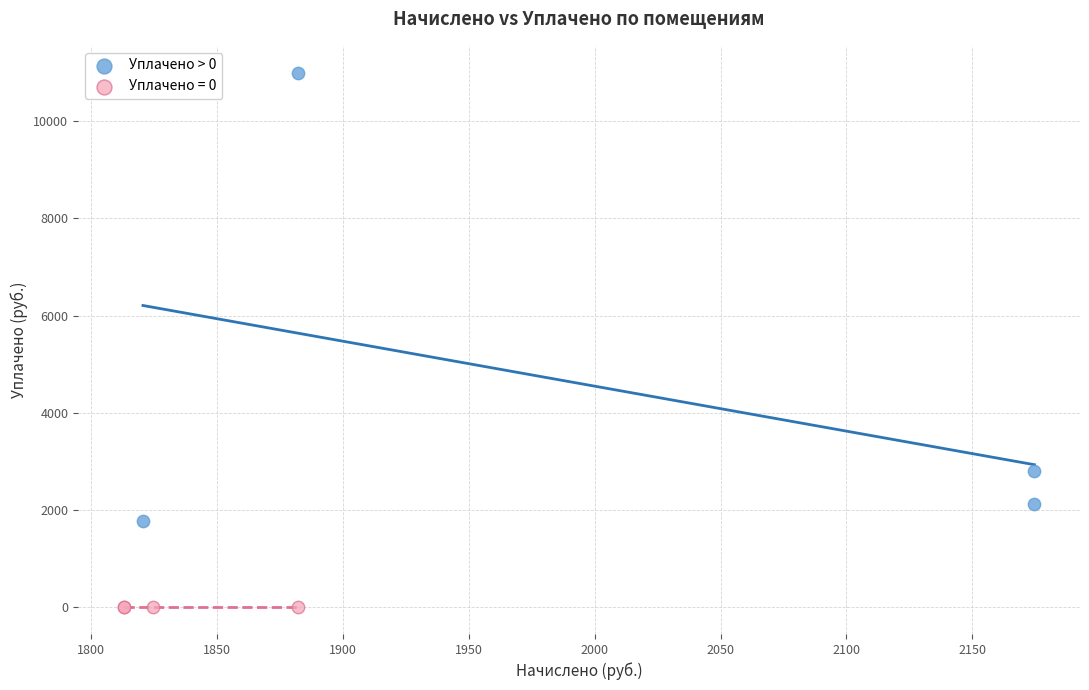

Which series reaches the maximum Y coordinate?

Уплачено > 0